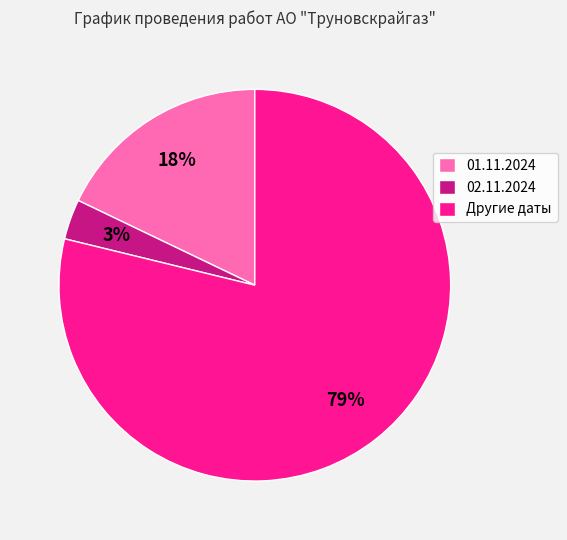

Between 01.11.2024 and 02.11.2024, which is larger?

01.11.2024